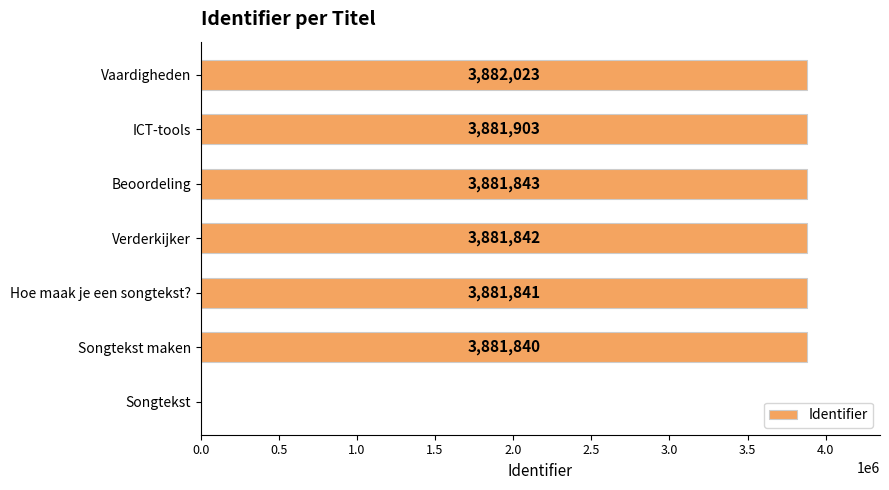

At which label is the value closest to 1941011?

Songtekst maken